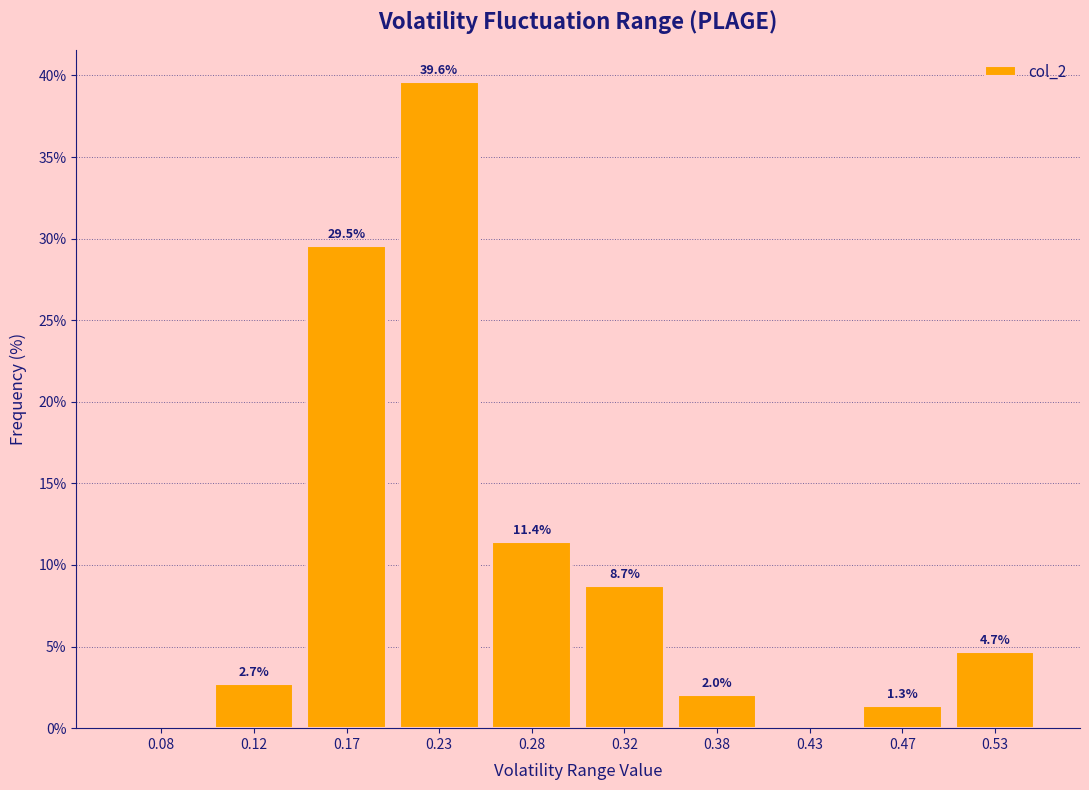

Which range on the x-axis has the tallest bar?

0.20 to 0.25